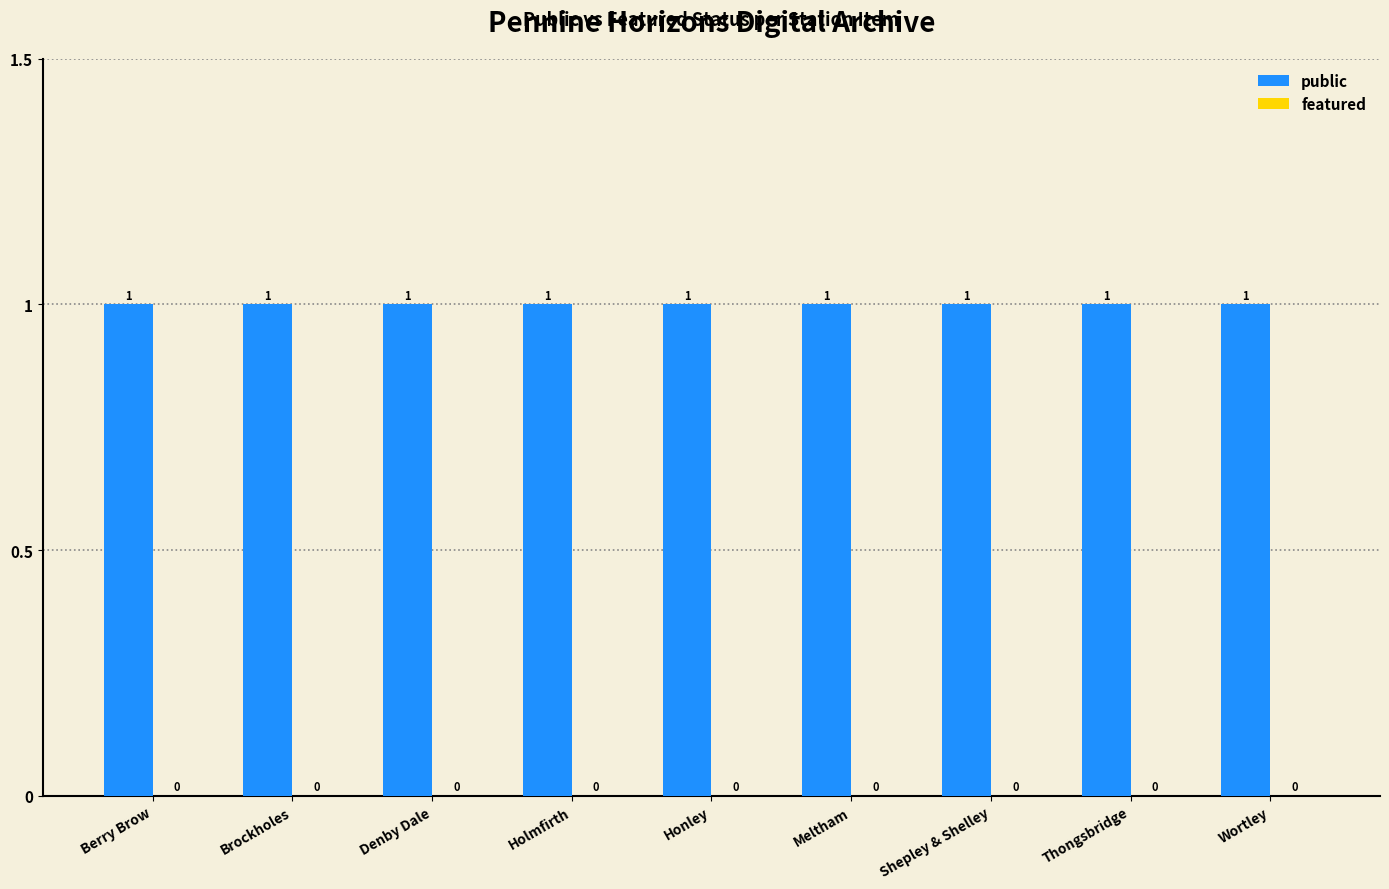

How many bars are there in each group?

2